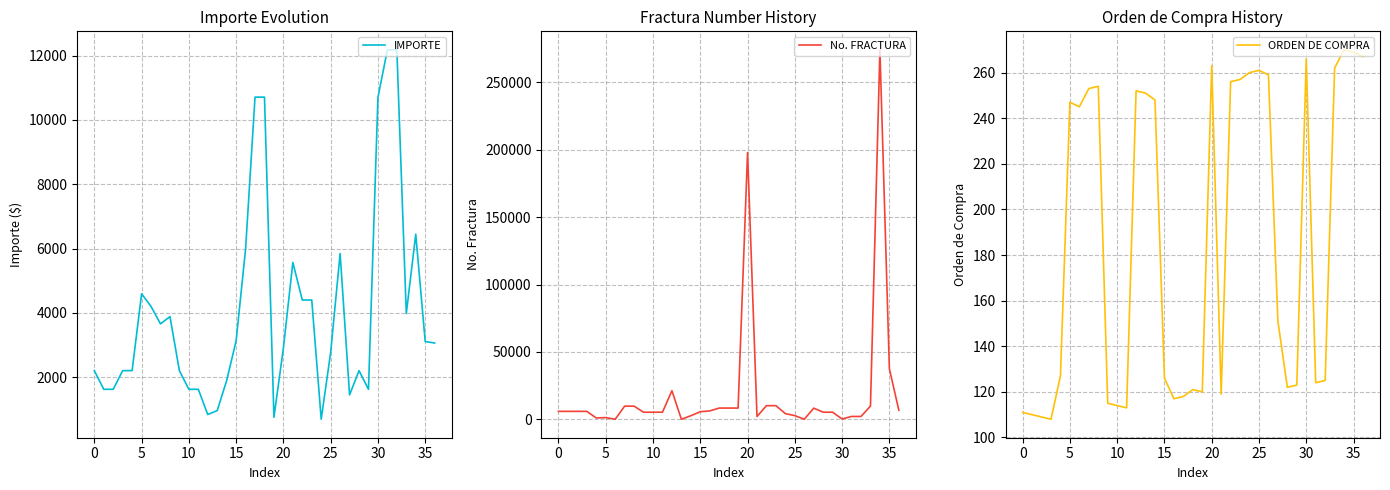

Count the number of categories in the chart.

37